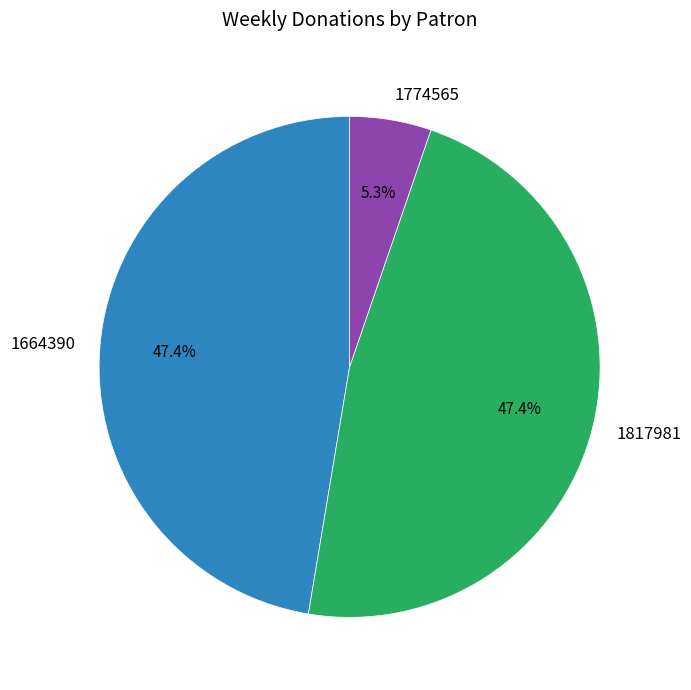

How many slices are in this pie chart?

3